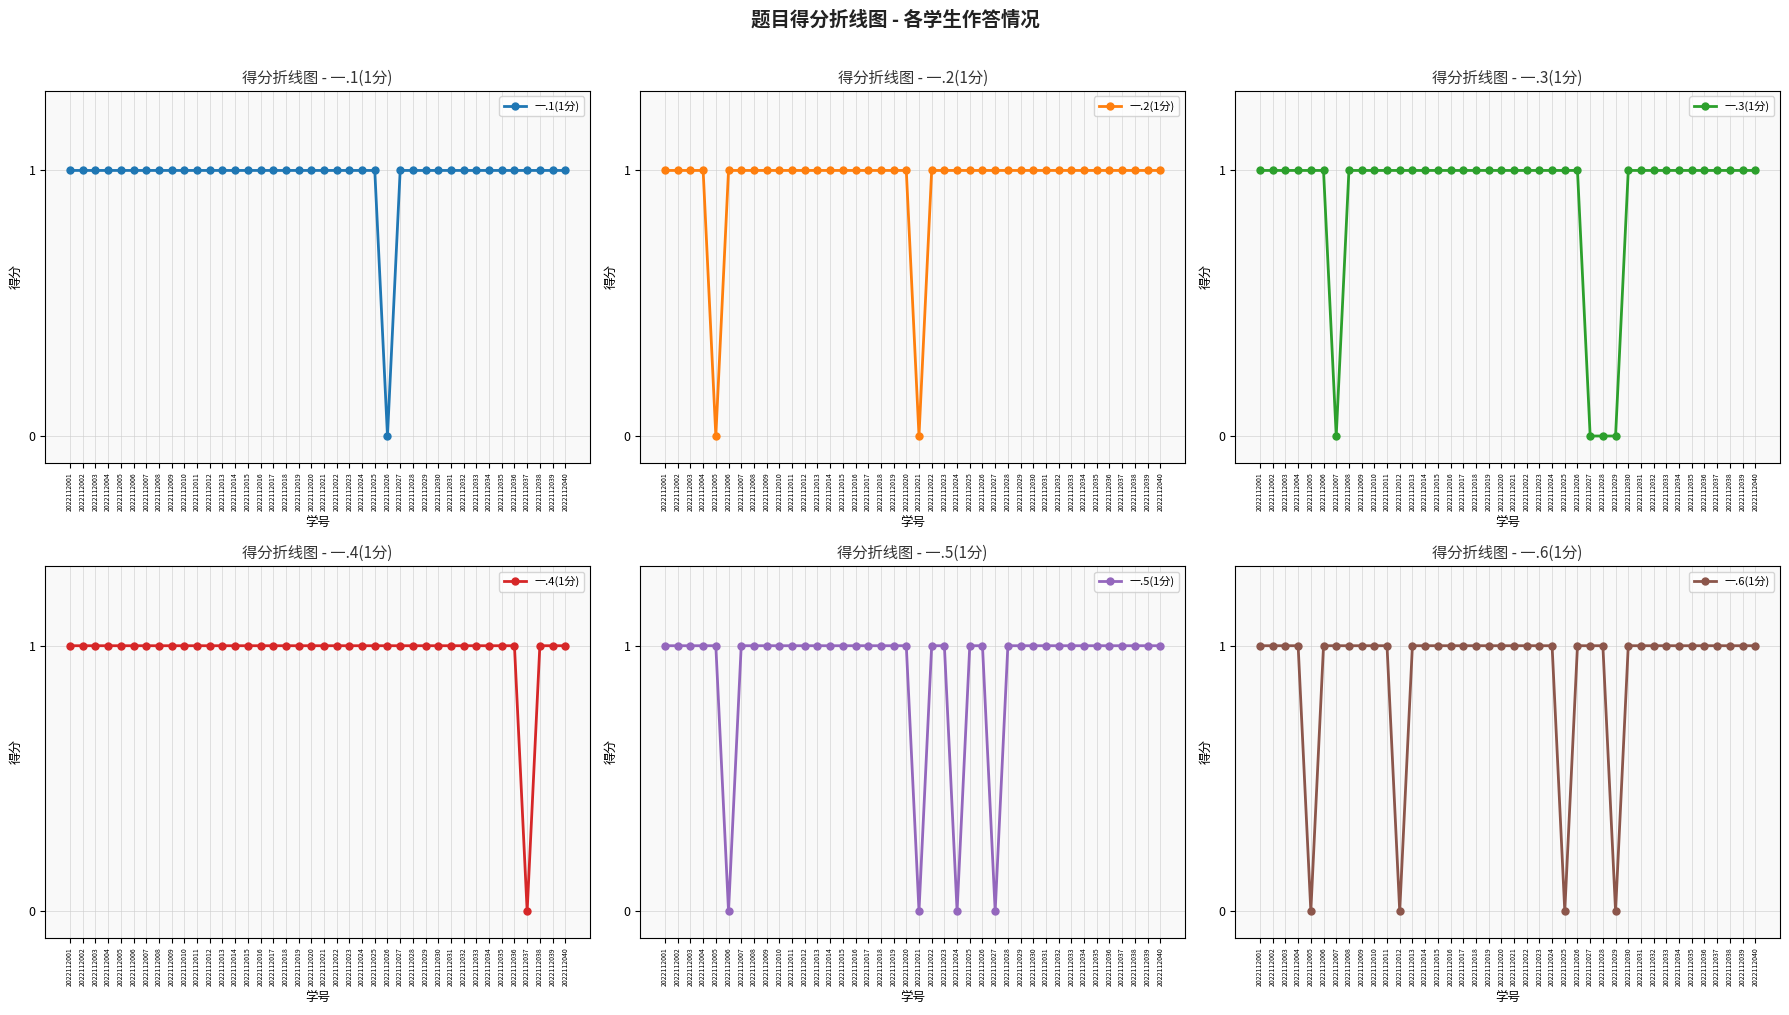

At which category is the sum across all series the highest?

2022112001